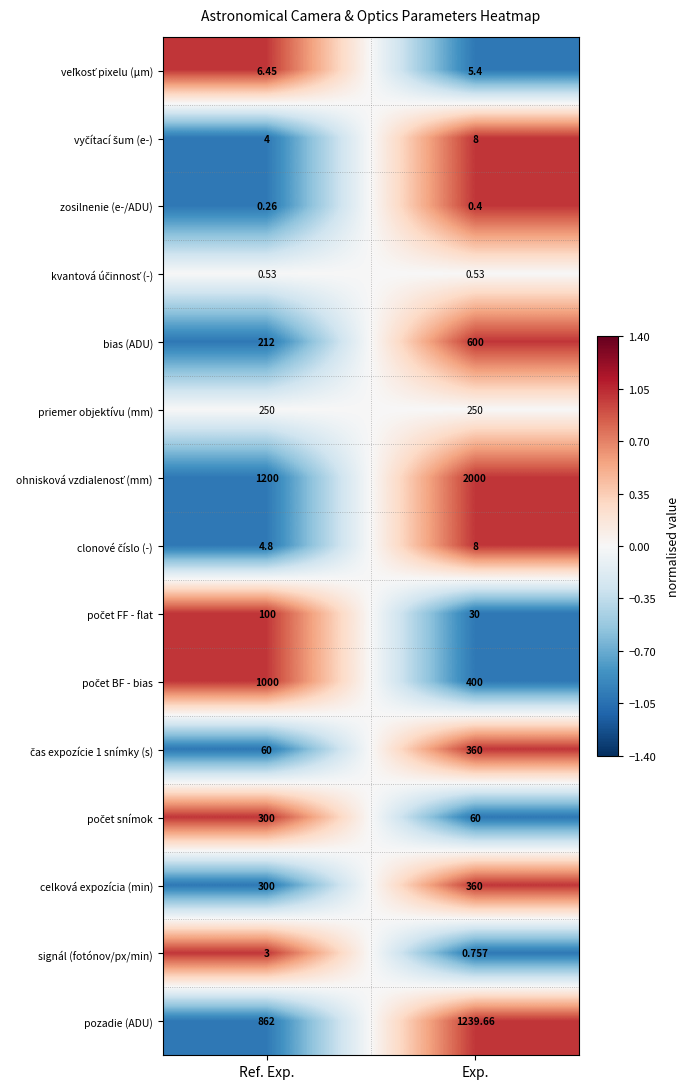

What is the total value across all series at Ref. Exp.?

4303.0